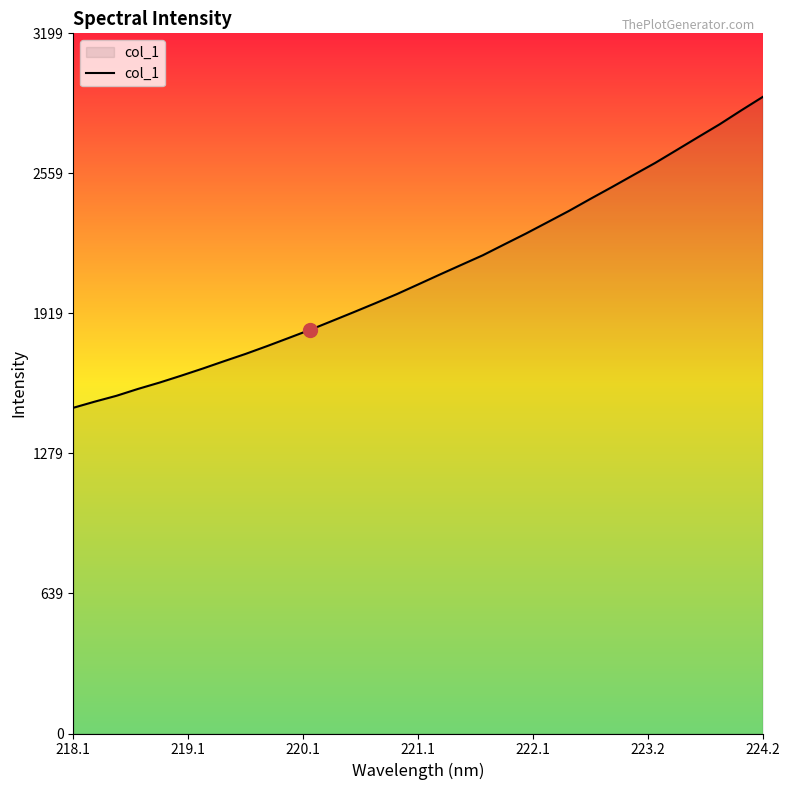

What is the minimum value shown in the chart?

1488.3